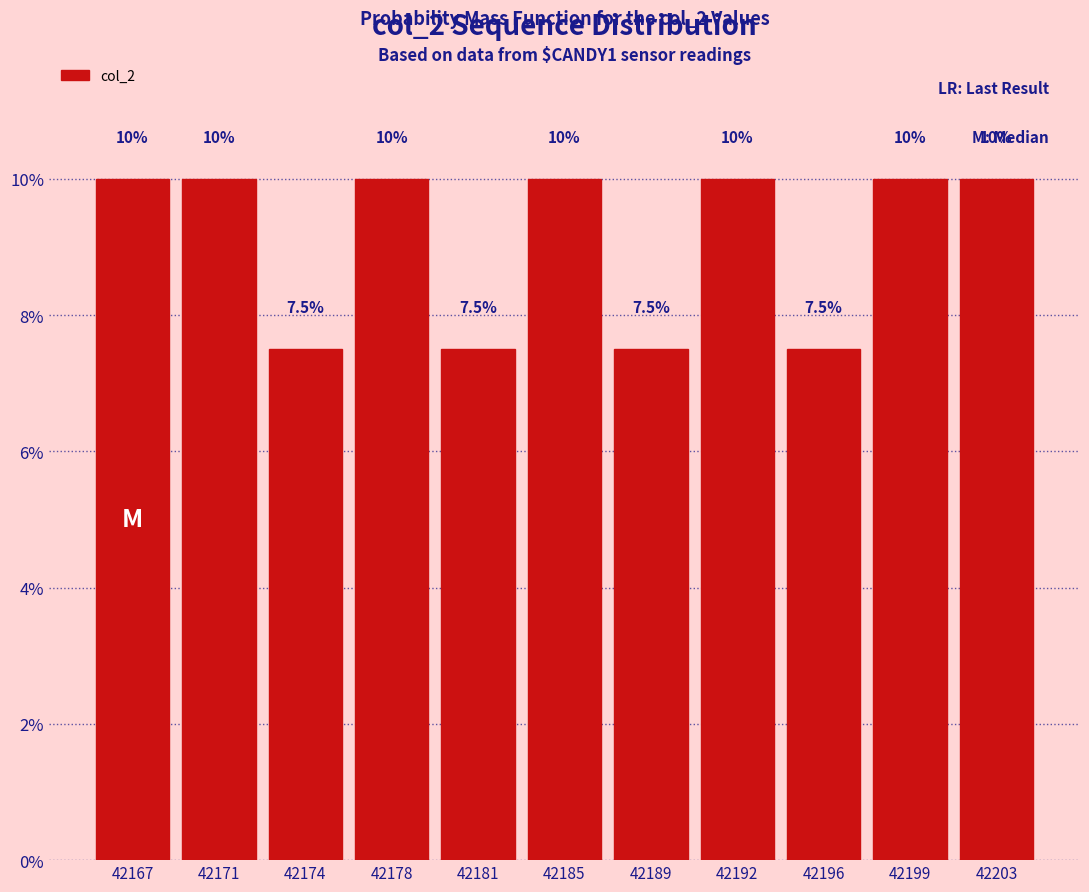

Reading left to right, transcribe all the data shown in this chart.

42167=10.0	42171=10.0	42174=7.5	42178=10.0	42181=7.5	42185=10.0	42189=7.5	42192=10.0	42196=7.5	42199=10.0	42203=10.0